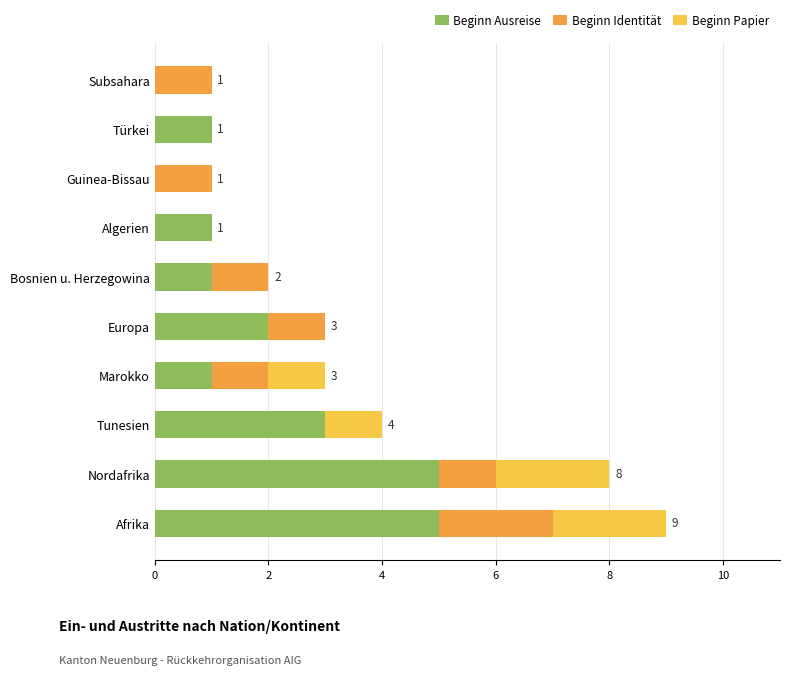

What is the sum of all Beginn Ausreise values?

19